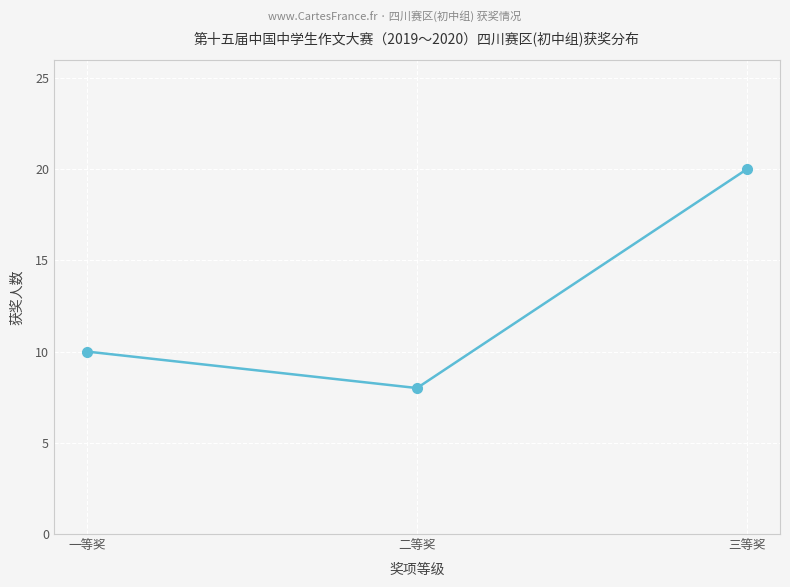

What is the sum of the values at 三等奖 and 一等奖?

30